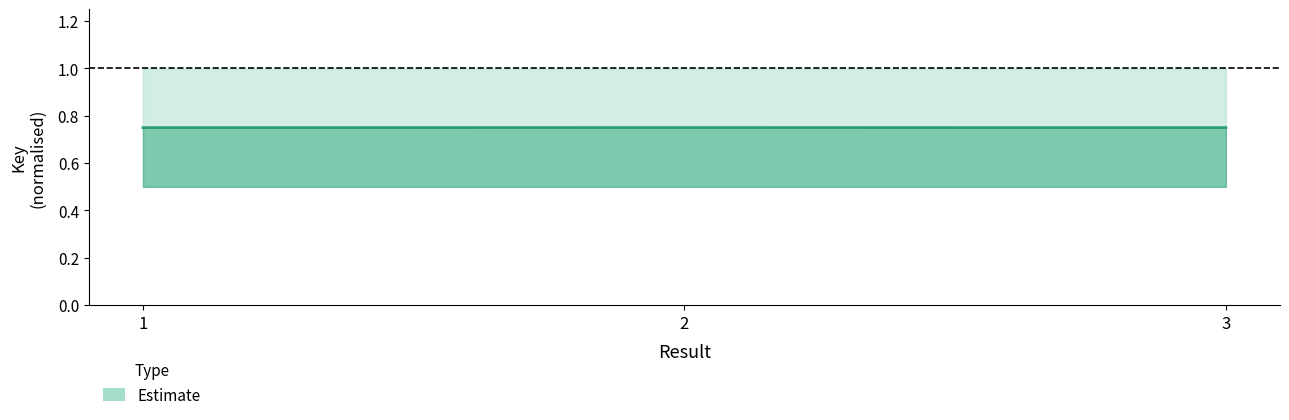

Reading right to left, what are all the values shown in this chart?

0.7	0.8	0.7